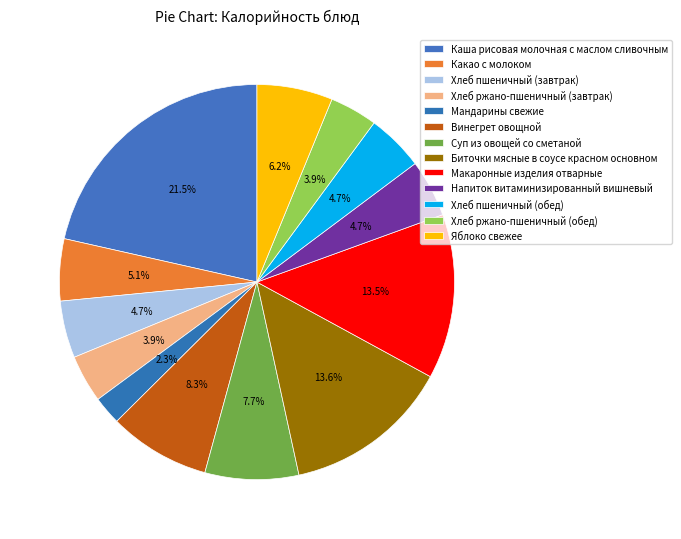

Is it true that Макаронные изделия отварные is 8% of the pie?

False